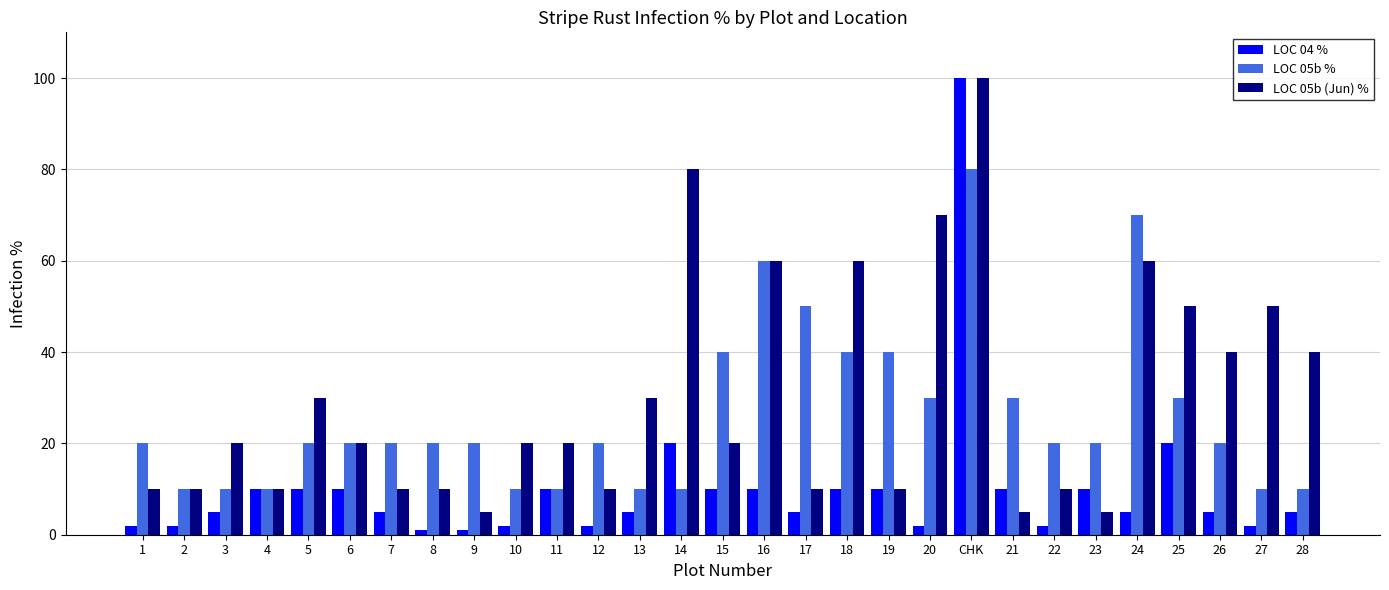

What are all the series names shown in the legend?

LOC 04 %, LOC 05b %, LOC 05b (Jun) %